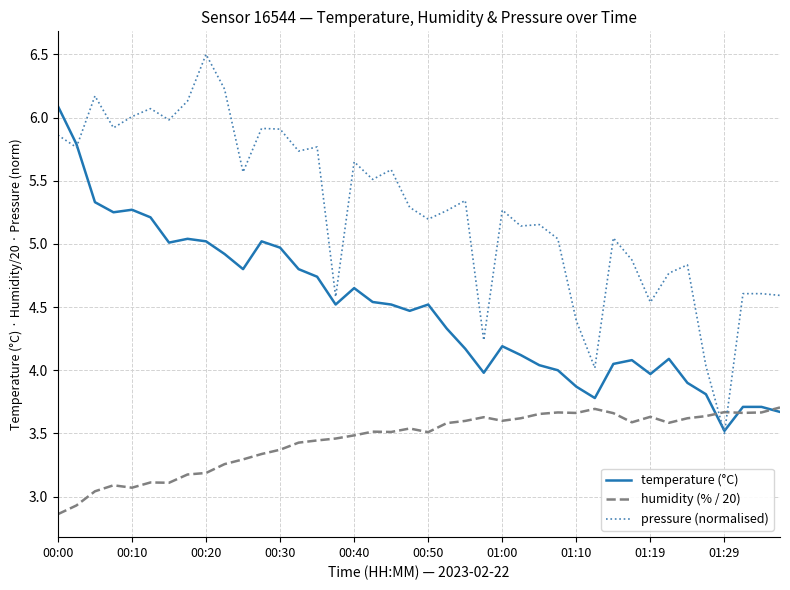

Rank the series by their average value, from lowest to highest.

humidity (% / 20), temperature (°C), pressure (normalised)